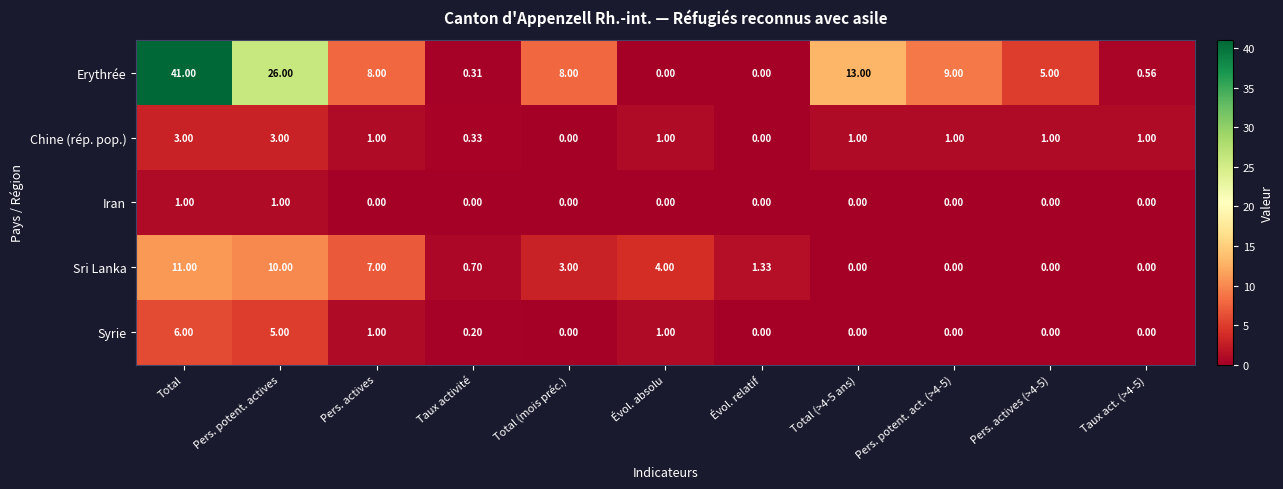

What is the spread (max minus min) of values at Taux activité?

0.7